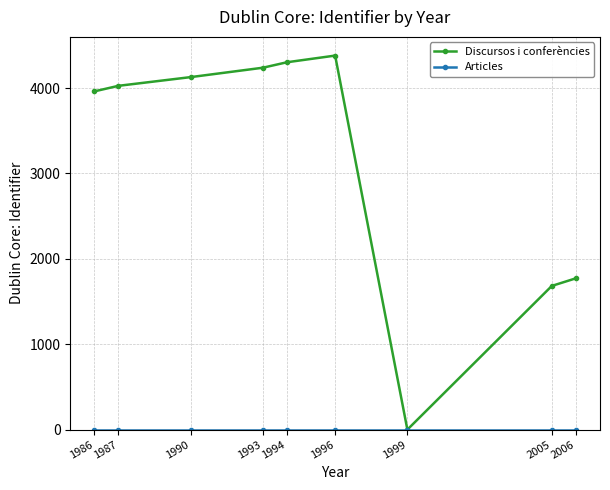

Which series changed the most between 1990 and 1999?

Discursos i conferències